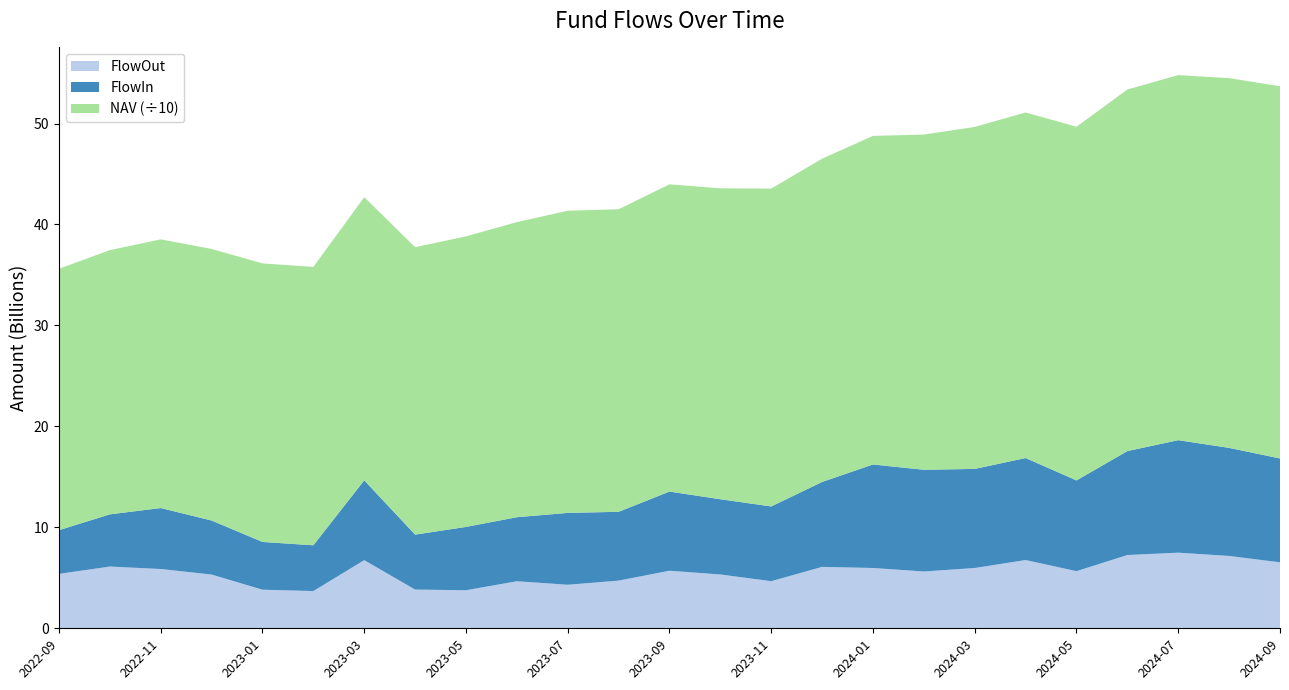

Reading left to right, transcribe all the data shown in this chart.

NAV: 2022-09=258888282193.3	2022-10=261754047980.2	2022-11=266139494322.2	2022-12=269037077362.3	2023-01=275906066700.3	2023-02=275765598291.4	2023-03=280488266922.1	2023-04=284717964268.9	2023-05=287819164567.4	2023-06=292301203528.0	2023-07=299296235328.9	2023-08=299742834898.9	2023-09=304354554975.8	2023-10=307970454441.4	2023-11=314869792053.7	2023-12=320237902151.2	2024-01=325474116883.3	2024-02=332050168100.4	2024-03=338770768883.1	2024-04=342278185451.9	2024-05=350364627466.1	2024-06=358161688624.5	2024-07=361614809085.8	2024-08=366259474115.6	2024-09=368750541738.1
FlowIn: 2022-09=4328857187.7	2022-10=5168471297.3	2022-11=6039964202.1	2022-12=5349075018.7	2023-01=4729240524.0	2023-02=4533743409.8	2023-03=7904266722.6	2023-04=5443120309.8	2023-05=6270035213.8	2023-06=6342861832.1	2023-07=7119222913.1	2023-08=6814883091.8	2023-09=7838536653.7	2023-10=7452001822.2	2023-11=7404925251.6	2023-12=8409810177.1	2024-01=10252936285.4	2024-02=10076699318.1	2024-03=9814783114.5	2024-04=10103009574.9	2024-05=8988427917.7	2024-06=10297485570.8	2024-07=11142703496.2	2024-08=10703727446.5	2024-09=10284418734.6
FlowOut: 2022-09=5391523306.1	2022-10=6116905025.7	2022-11=5871685221.1	2022-12=5325466033.9	2023-01=3824236025.0	2023-02=3689316728.9	2023-03=6749849623.1	2023-04=3835880966.9	2023-05=3769986505.2	2023-06=4661290230.5	2023-07=4311974132.9	2023-08=4723254771.0	2023-09=5703076820.0	2023-10=5332583505.4	2023-11=4664702416.4	2023-12=6085566730.3	2024-01=5973763766.3	2024-02=5627459261.0	2024-03=5973278965.9	2024-04=6761825592.9	2024-05=5659215159.7	2024-06=7257167567.2	2024-07=7492822005.5	2024-08=7166945750.1	2024-09=6536604708.7